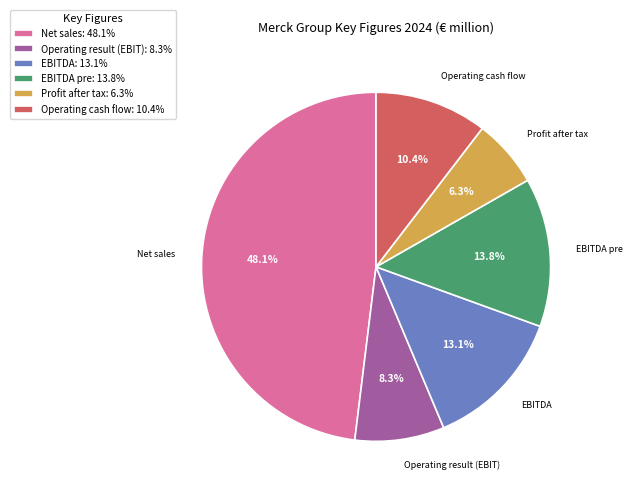

How many segments does this pie chart have?

6